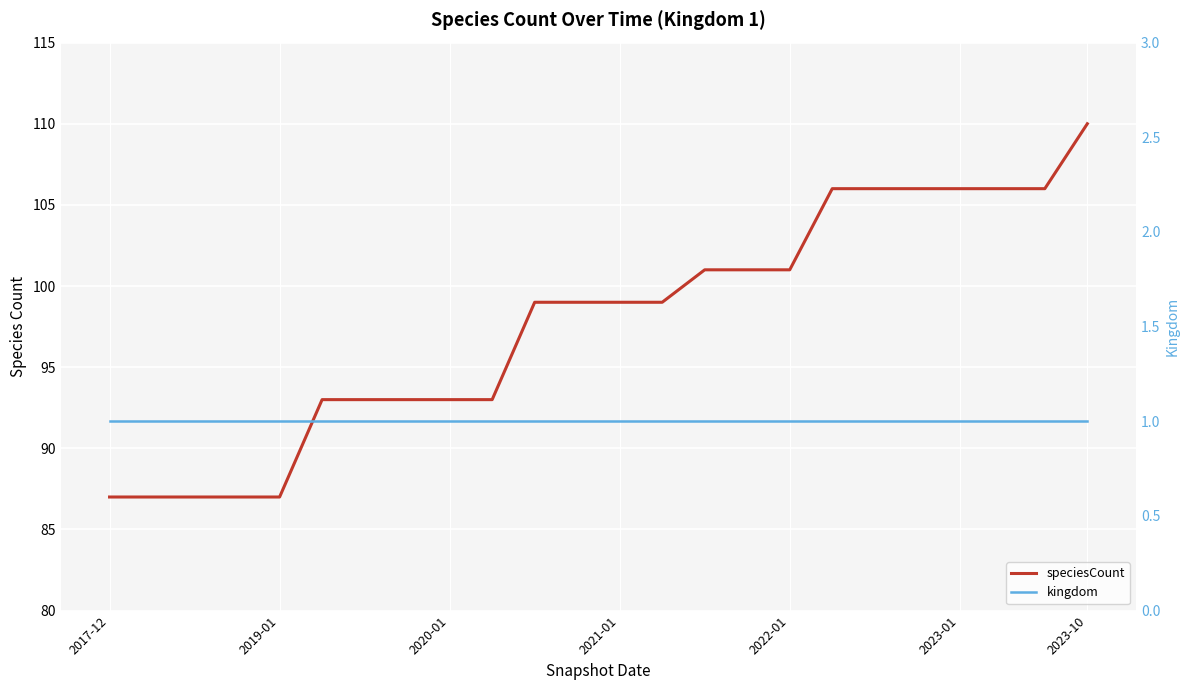

The speciesCount series shows 99 at 2021-01. True or false?

True